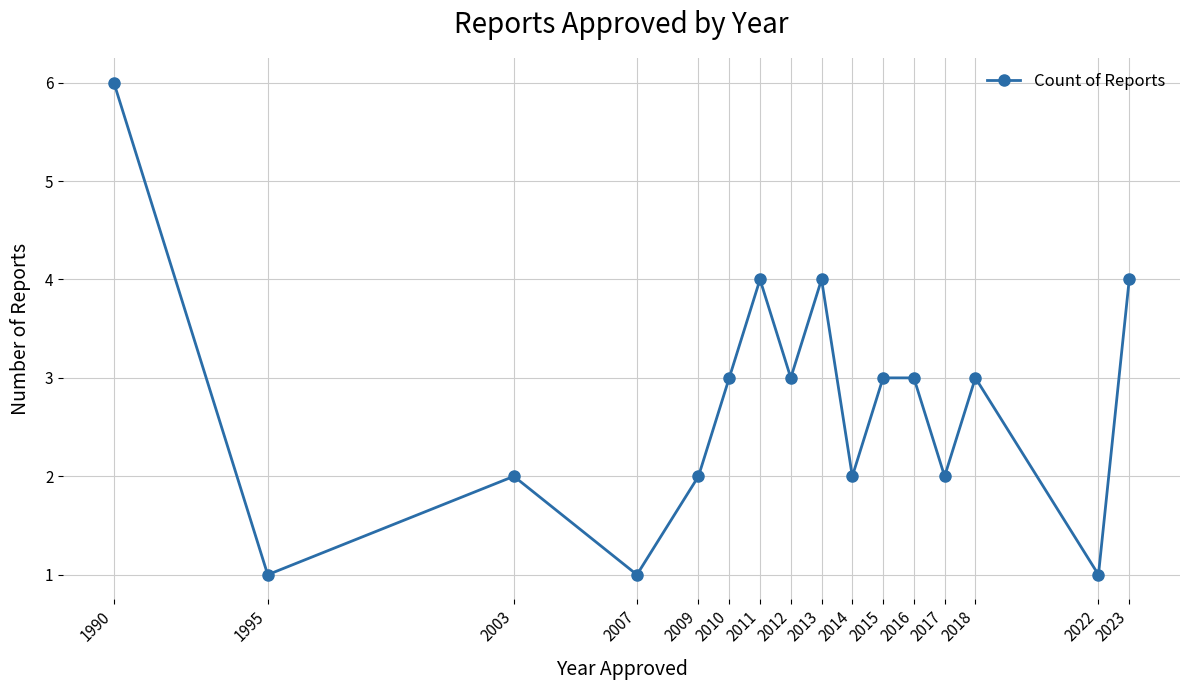

Does the chart display data point markers on the line(s)?

Yes